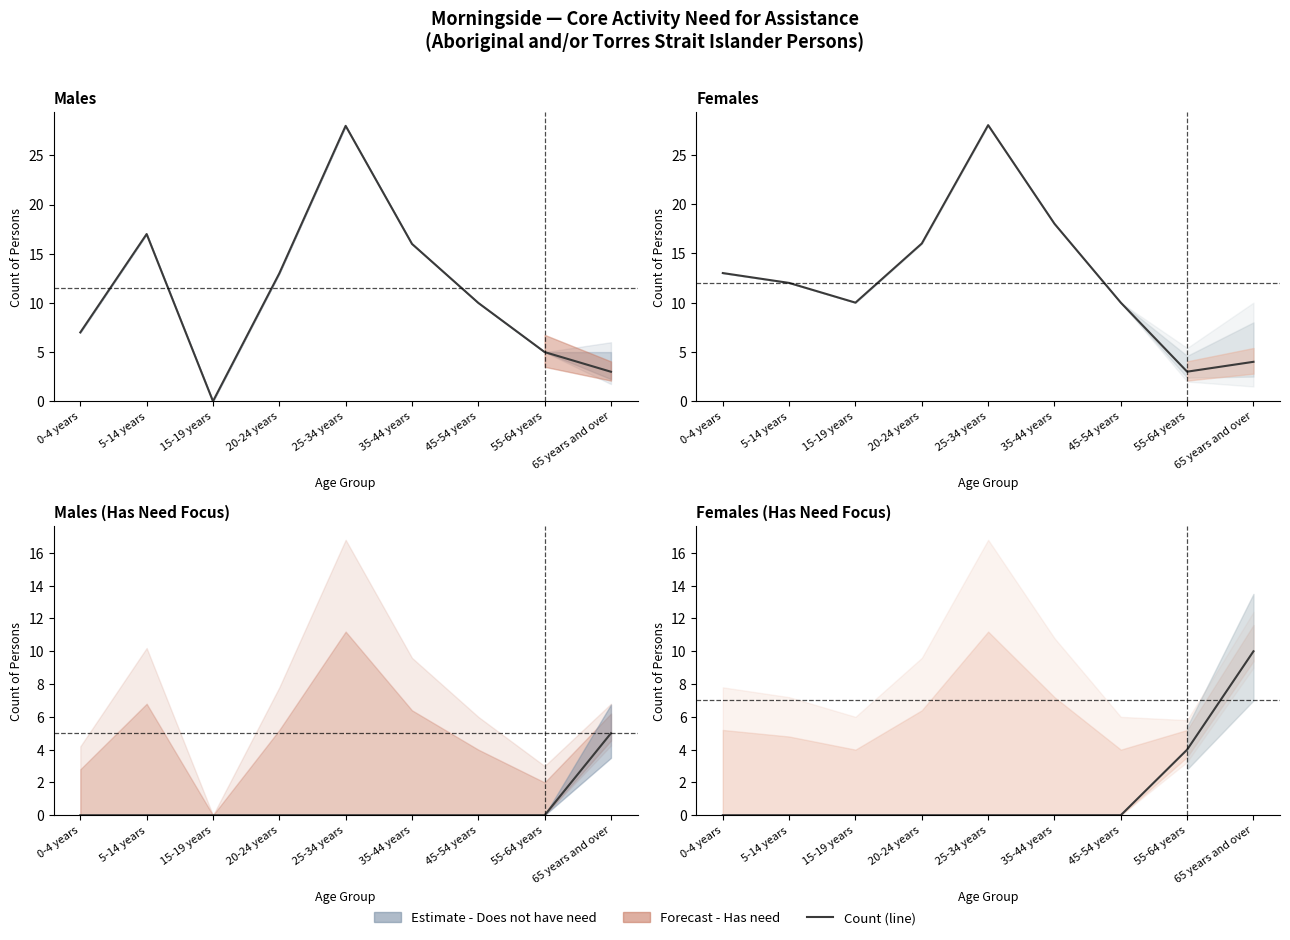

What is the sum of all values?

14